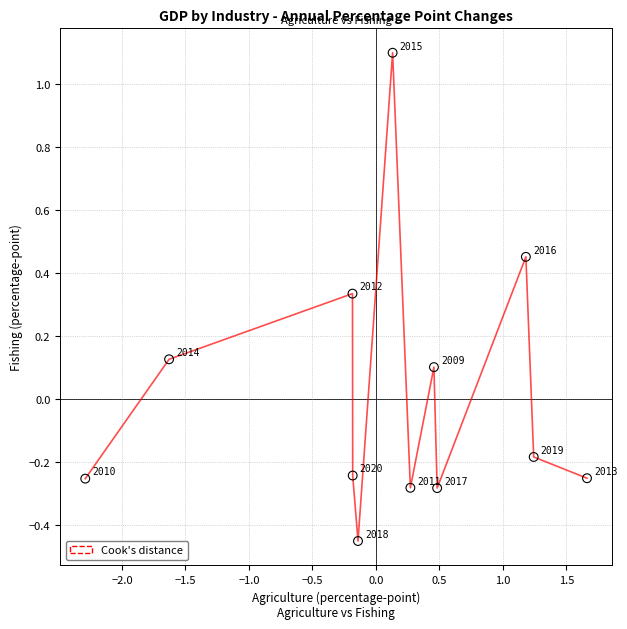

What is the greatest value displayed?

1.1